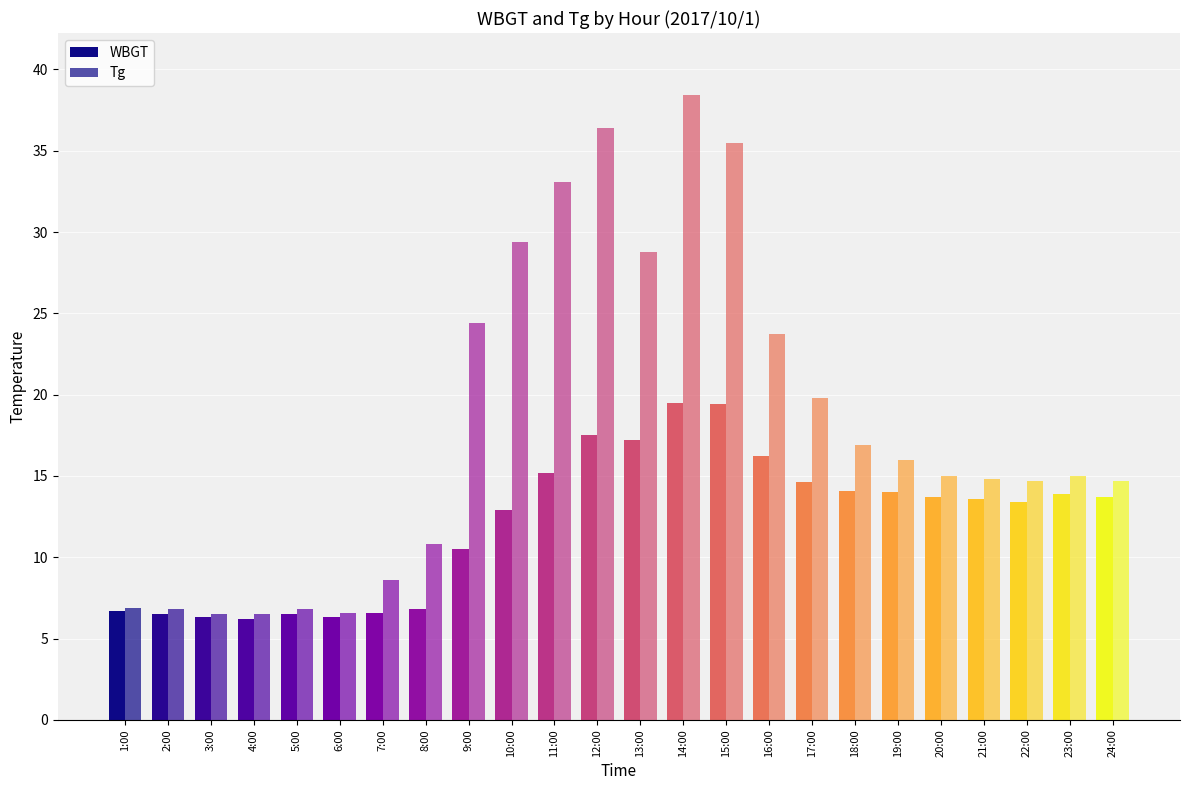

Count the number of data series in this chart.

2